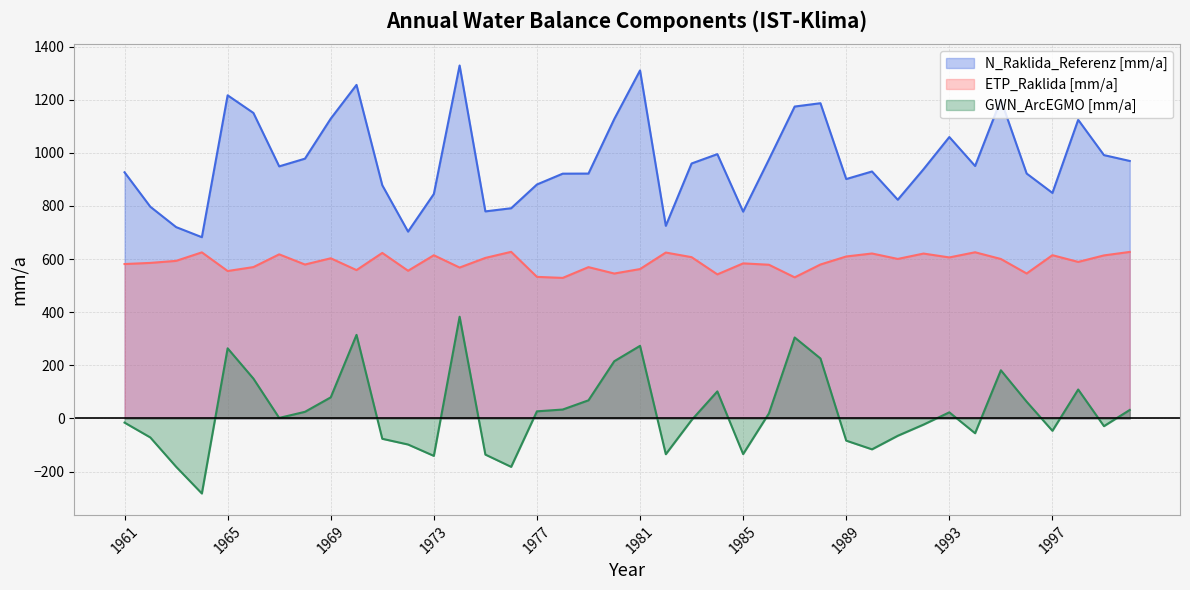

Is the value of ETP_Raklida [mm/a] at 1976 greater than the value of GWN_ArcEGMO [mm/a] at 1990?

Yes